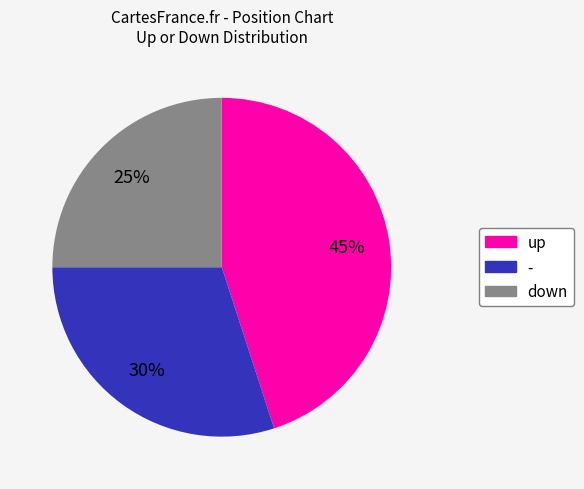

Is the sum of - and down greater than half?

Yes